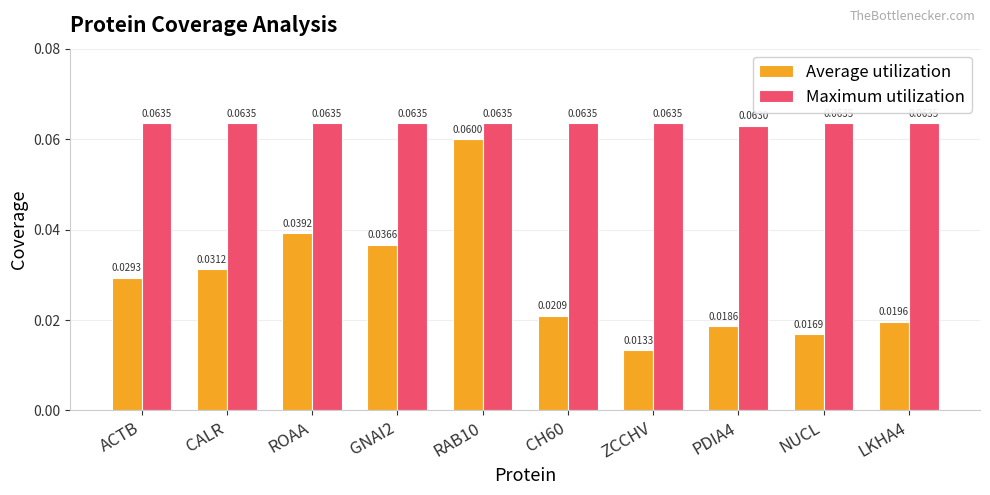

At which category does the chart reach its minimum across all series?

ZCCHV